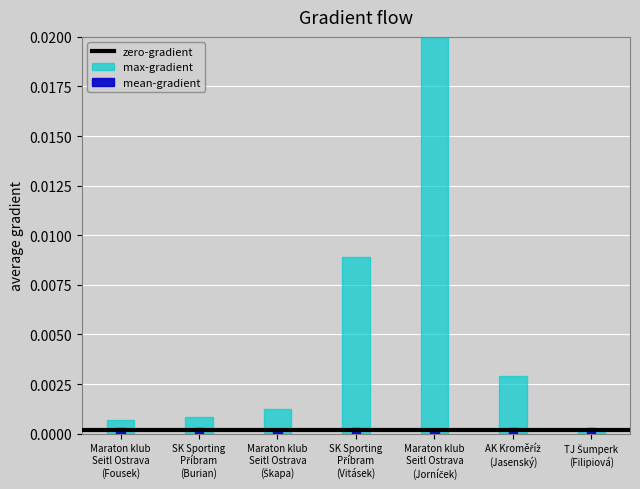

How many groups of bars are there?

7